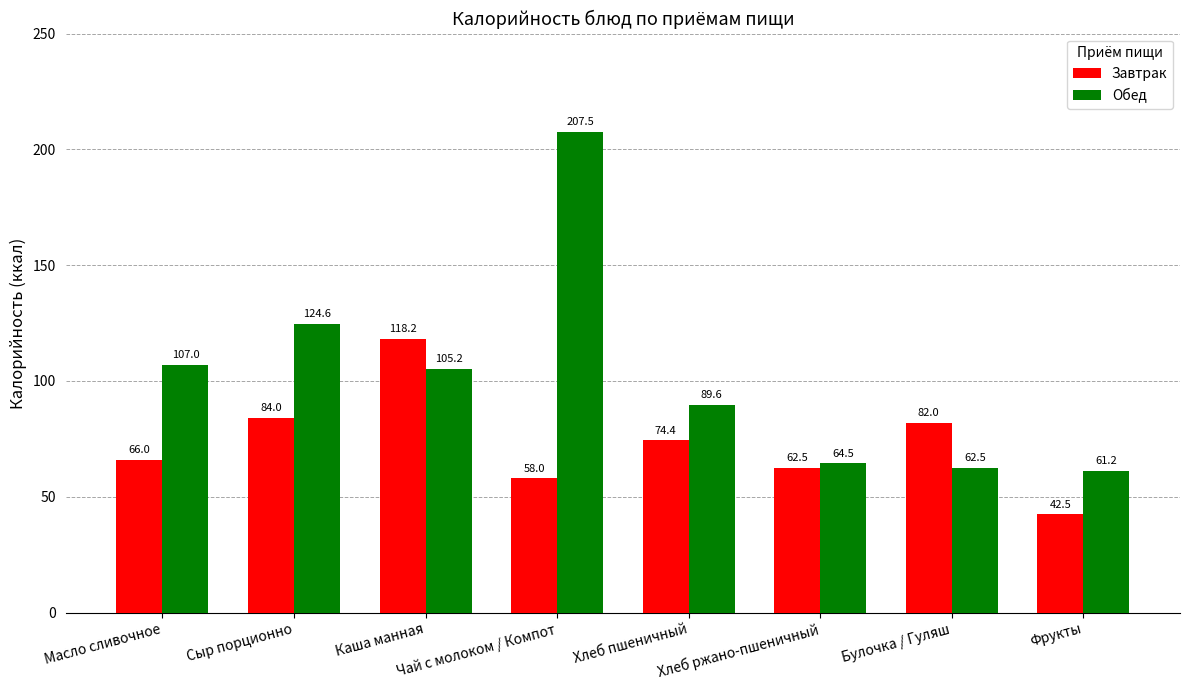

Reading left to right, list all the values displayed in this chart.

Завтрак: Масло сливочное=66.0	Сыр порционно=84.0	Каша манная=118.2	Чай с молоком / Компот=58.0	Хлеб пшеничный=74.4	Хлеб ржано-пшеничный=62.5	Булочка / Гуляш=82.0	Фрукты=42.5
Обед: Масло сливочное=107.0	Сыр порционно=124.6	Каша манная=105.2	Чай с молоком / Компот=207.5	Хлеб пшеничный=89.6	Хлеб ржано-пшеничный=64.5	Булочка / Гуляш=62.5	Фрукты=61.2